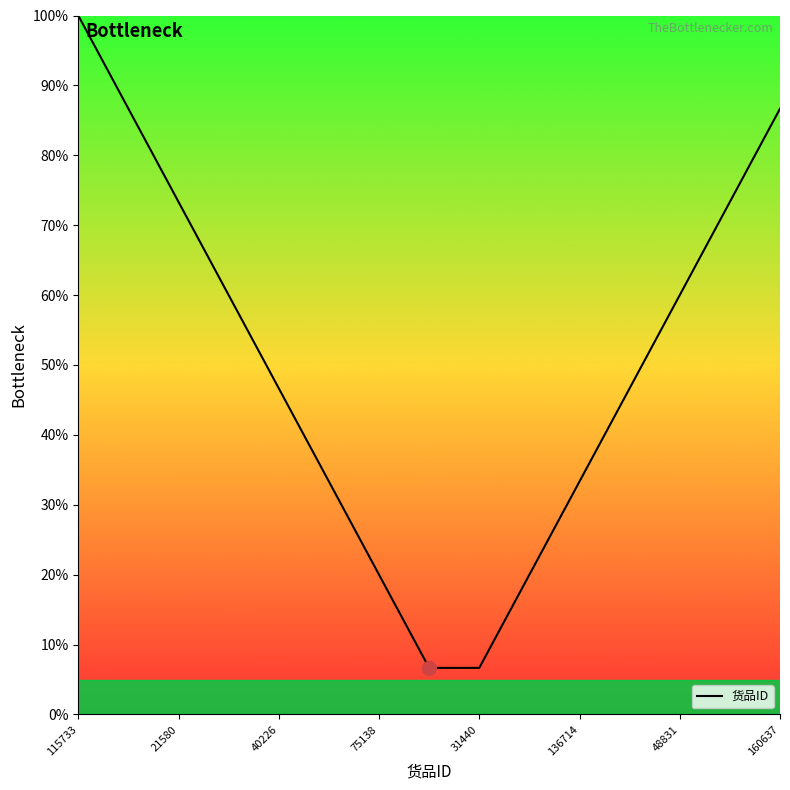

What is the greatest value displayed?

100.0